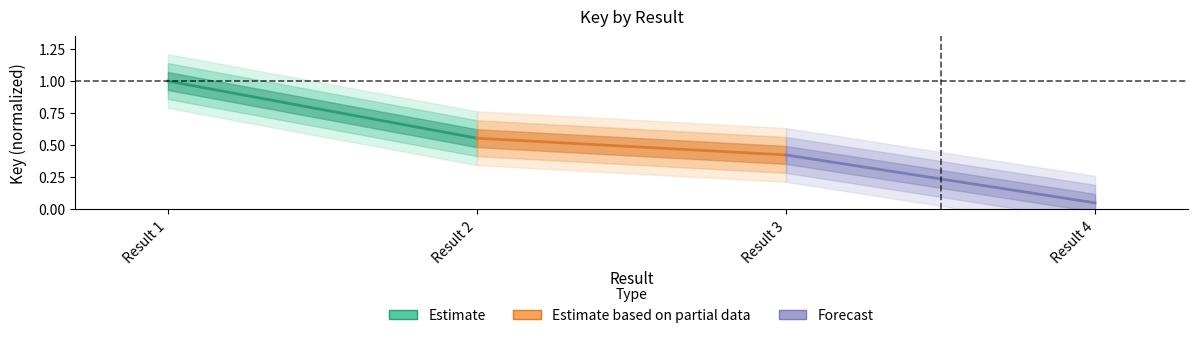

Rank the series by their maximum value, from highest to lowest.

Estimate, Estimate based on partial data, Forecast